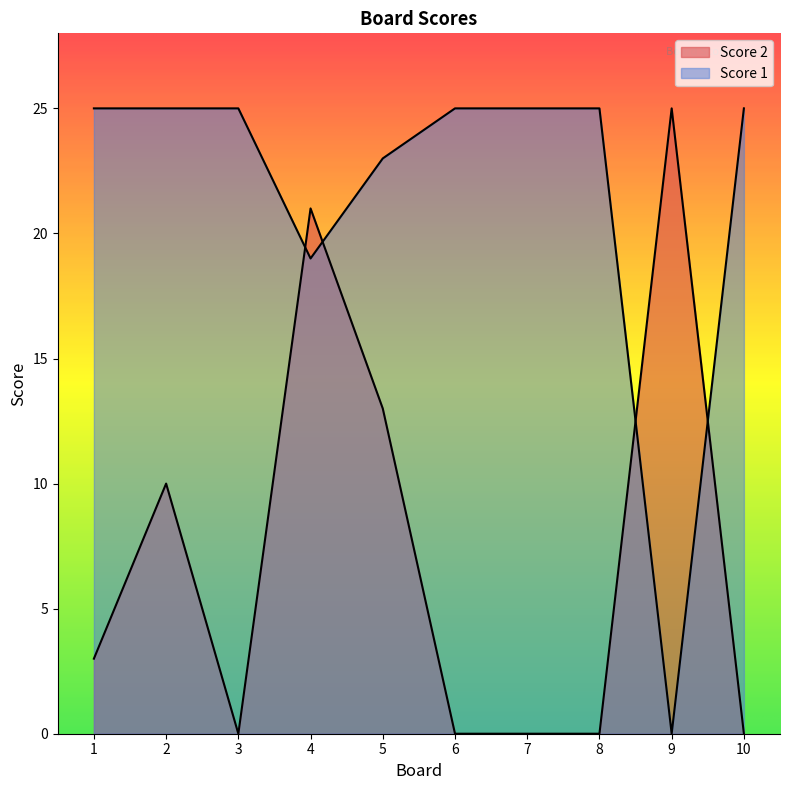

Which series has the largest range (max minus min)?

Score 2